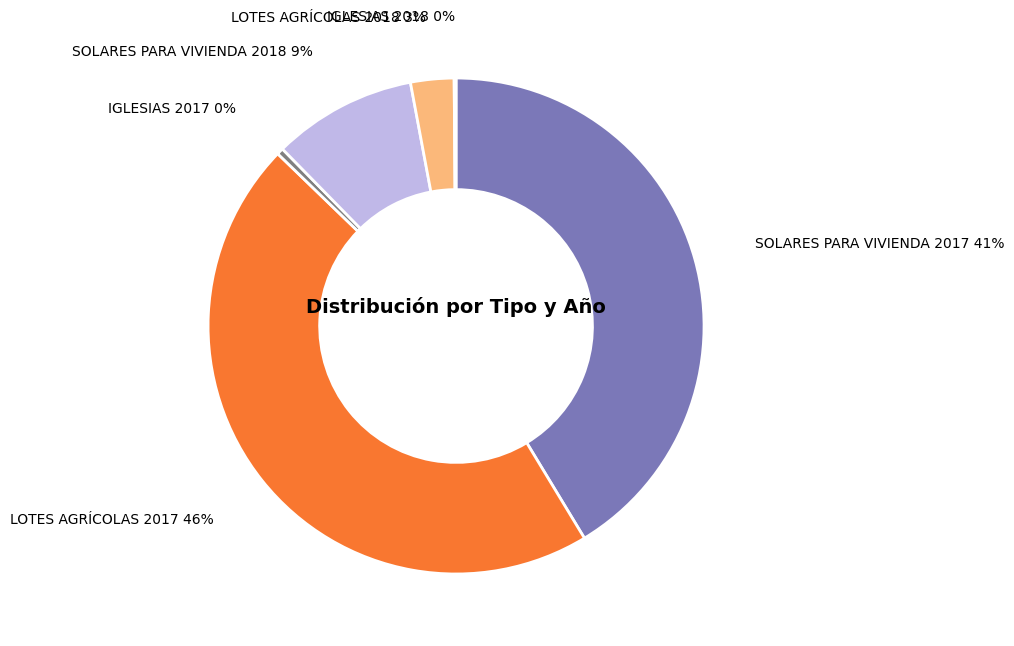

Is there any slice that represents more than half of the pie?

No